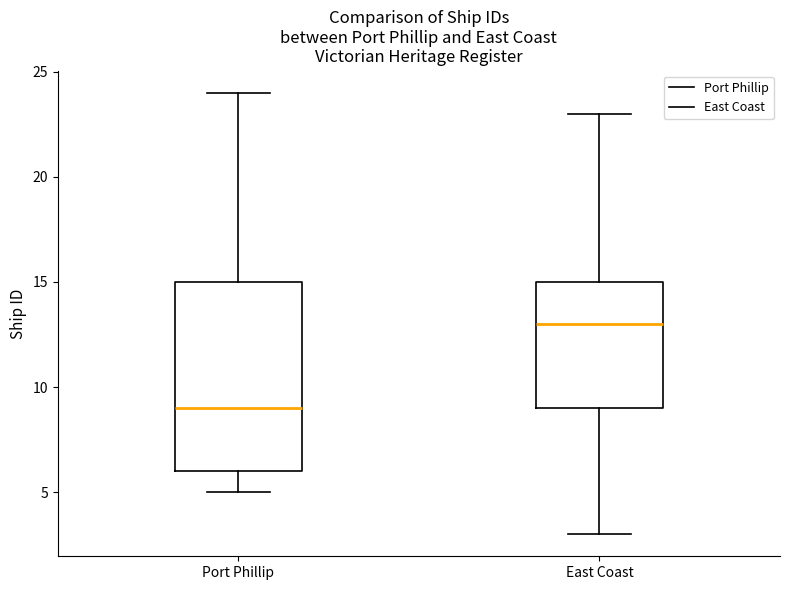

Which box is the tallest, from its lower edge to its upper edge?

Port Phillip